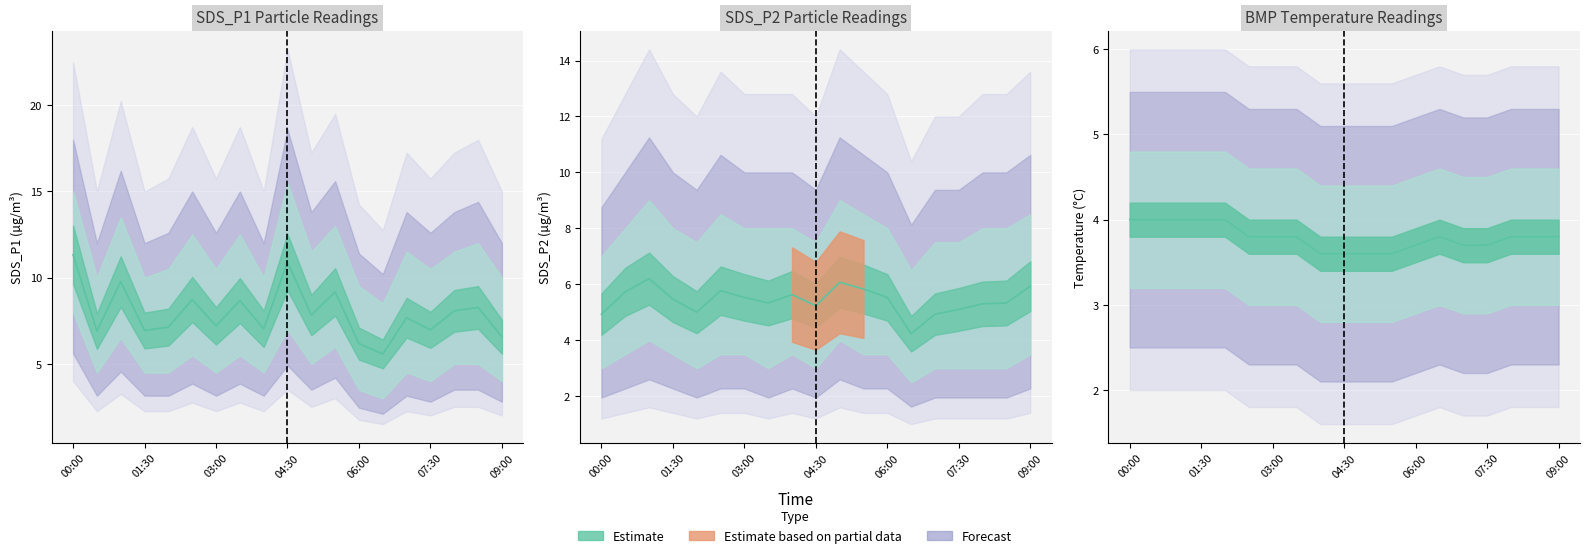

What is the average value of the SDS_P1 series?

7.9